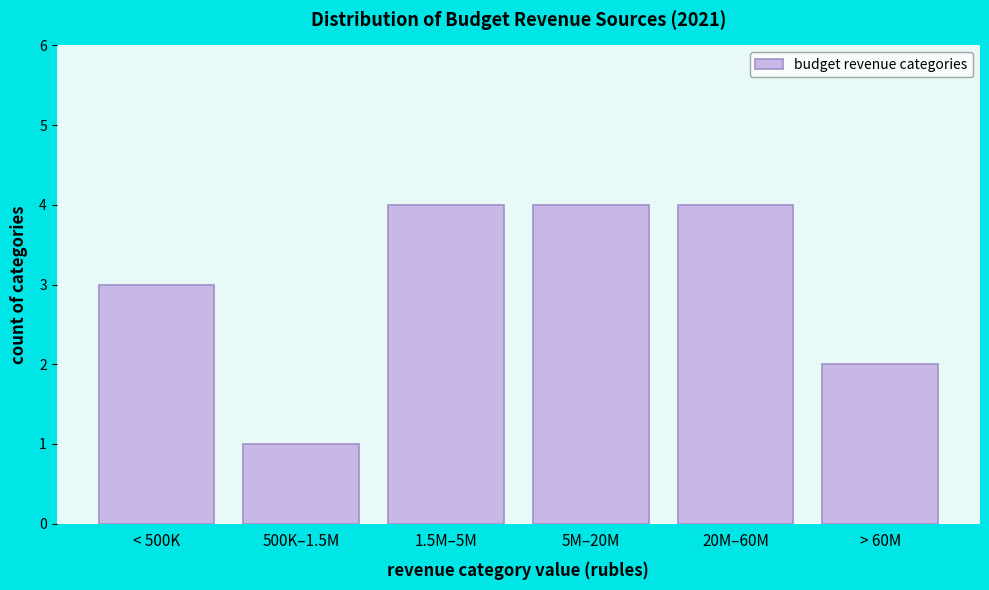

Reading left to right, extract all data points from this chart.

3	1	4	4	4	2